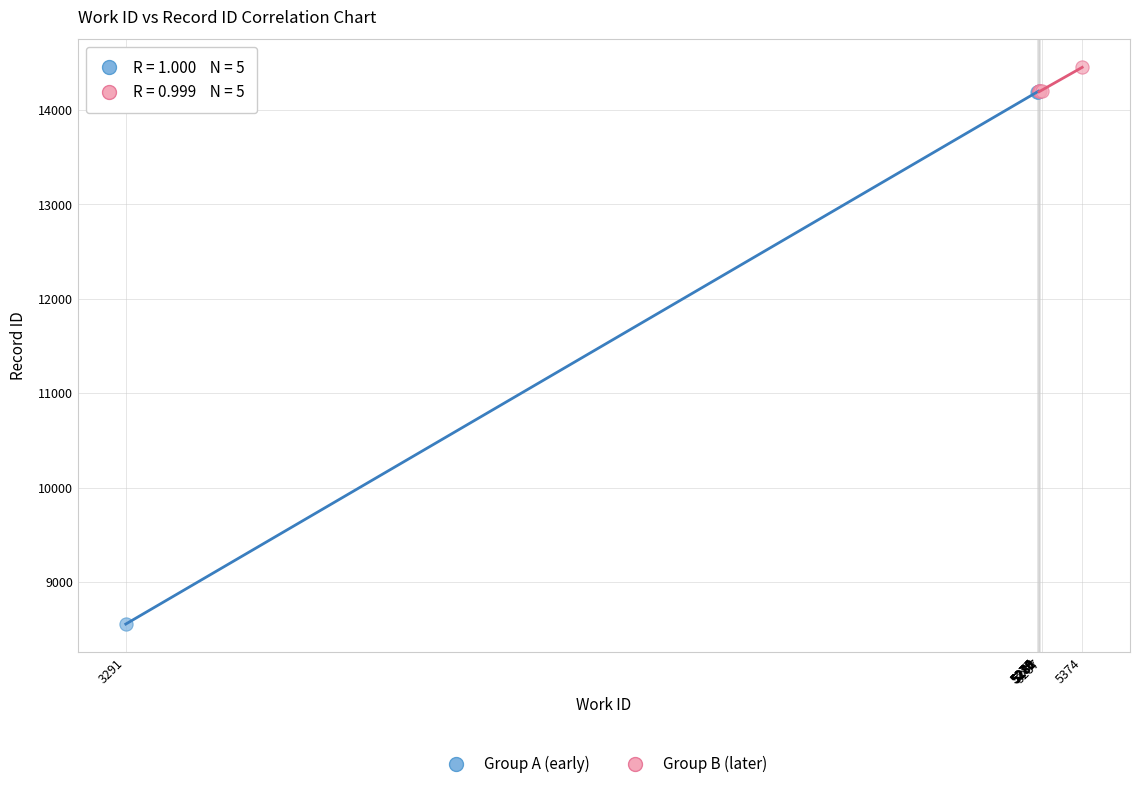

Which series contains the lowest Y value?

Group A (early)